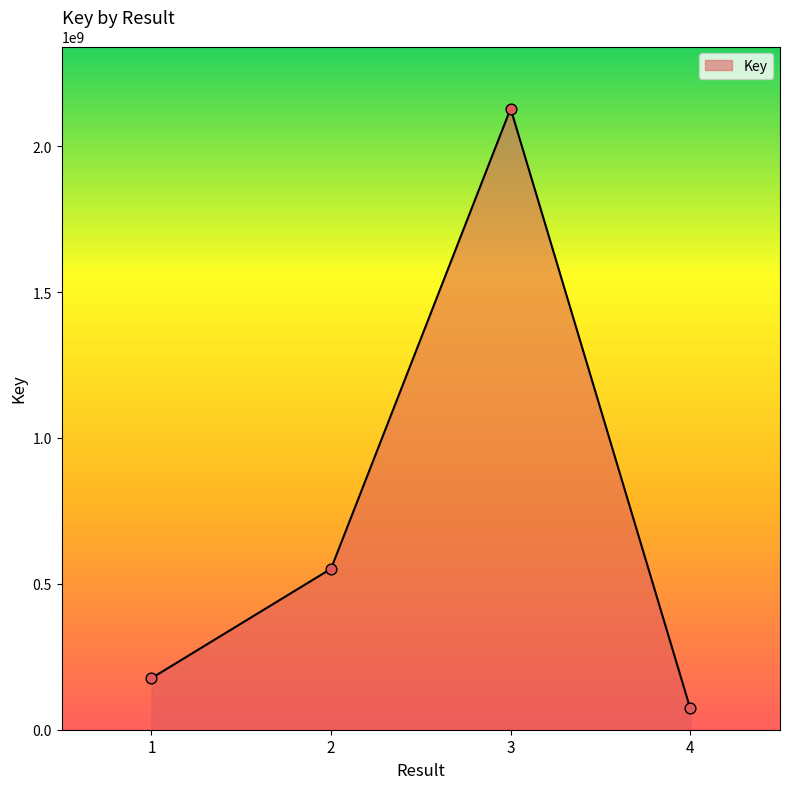

What is the change in value from 2 to 3?

+1577009949